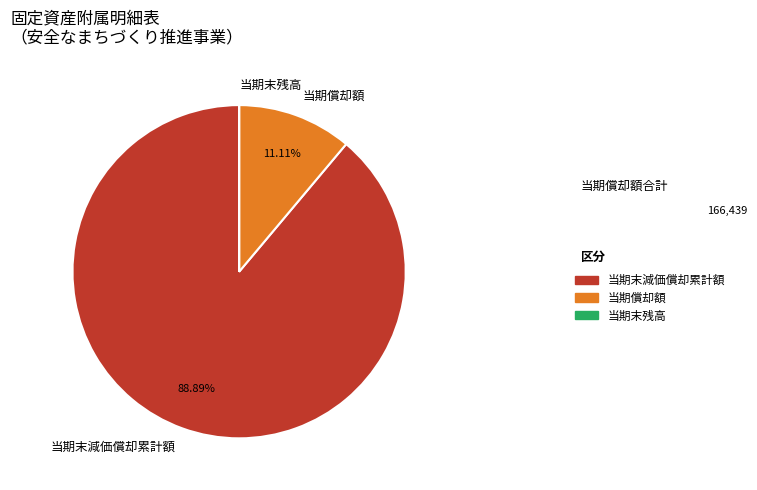

Which slice is the largest?

当期末減価償却累計額